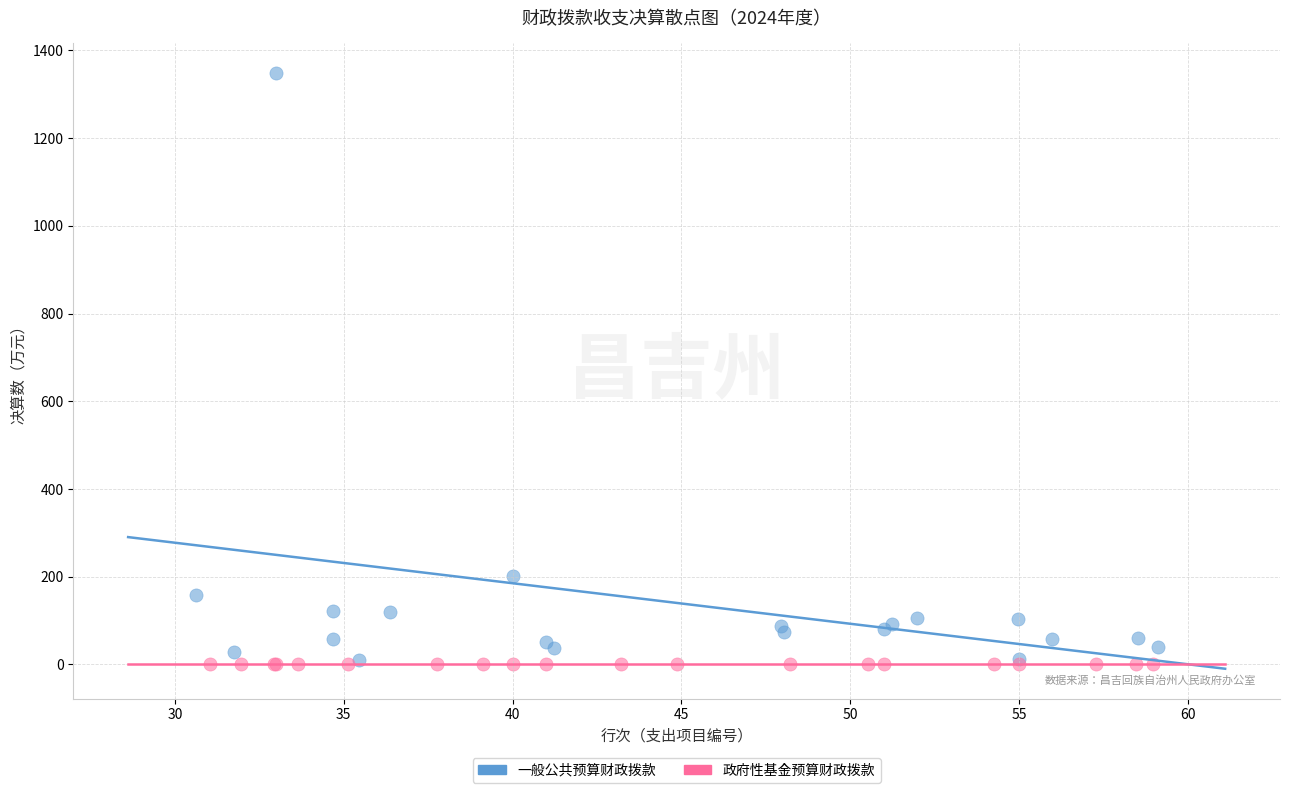

Which series reaches the maximum Y coordinate?

一般公共预算财政拨款